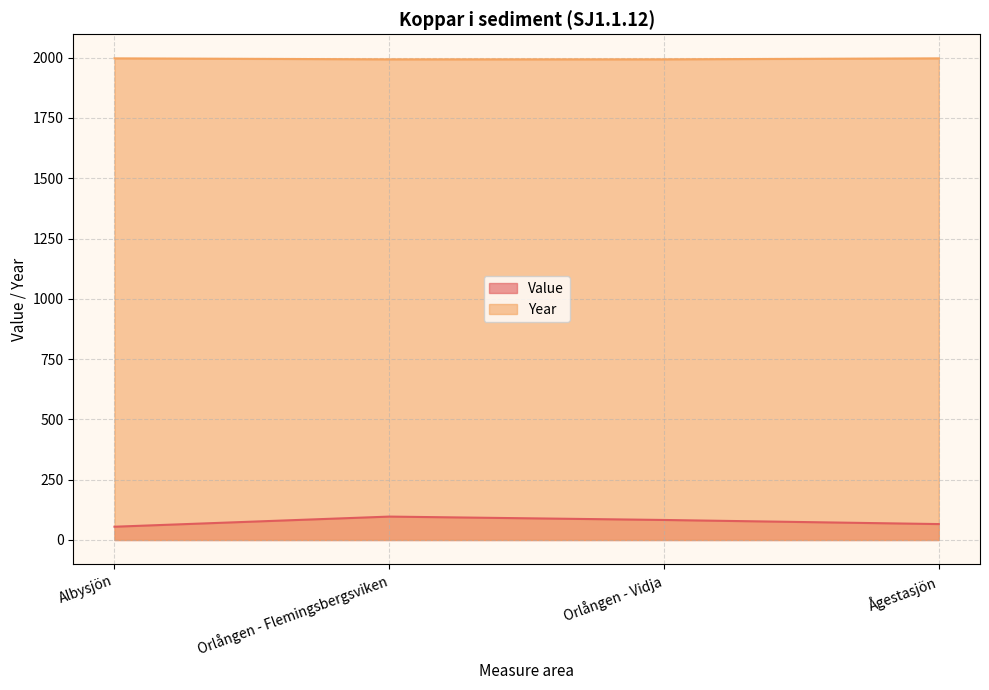

Reading left to right, extract all data points from this chart.

Value: 55	97	83	66
Year: 1997	1993	1993	1997